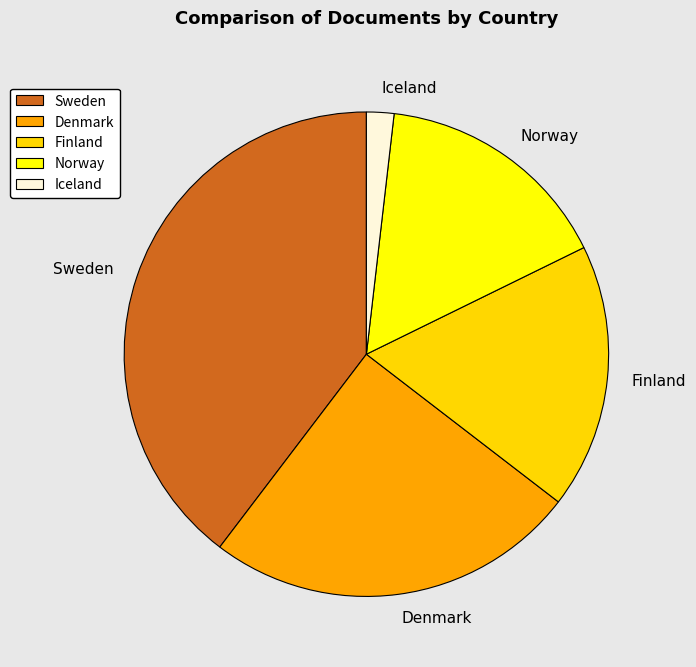

Does any single category account for the majority?

No